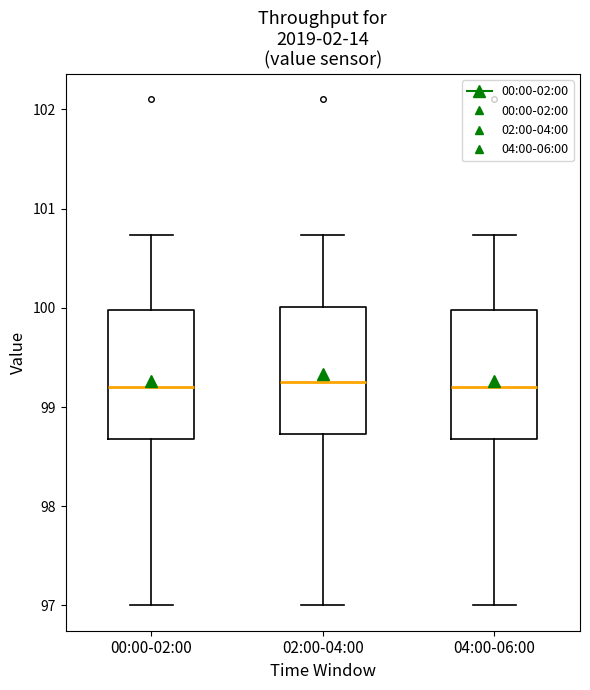

Reading left to right, read every box against the y-axis: the position of its median line, the range the box covers, and the ends of its whiskers. The values are not printed on the chart, so give them approximately, as read against the axis.

00:00-02:00: median 99.2, box 98.7 to 100.0, whiskers 97.0 to 100.7
02:00-04:00: median 99.3, box 98.7 to 100.0, whiskers 97.0 to 100.7
04:00-06:00: median 99.2, box 98.7 to 100.0, whiskers 97.0 to 100.7